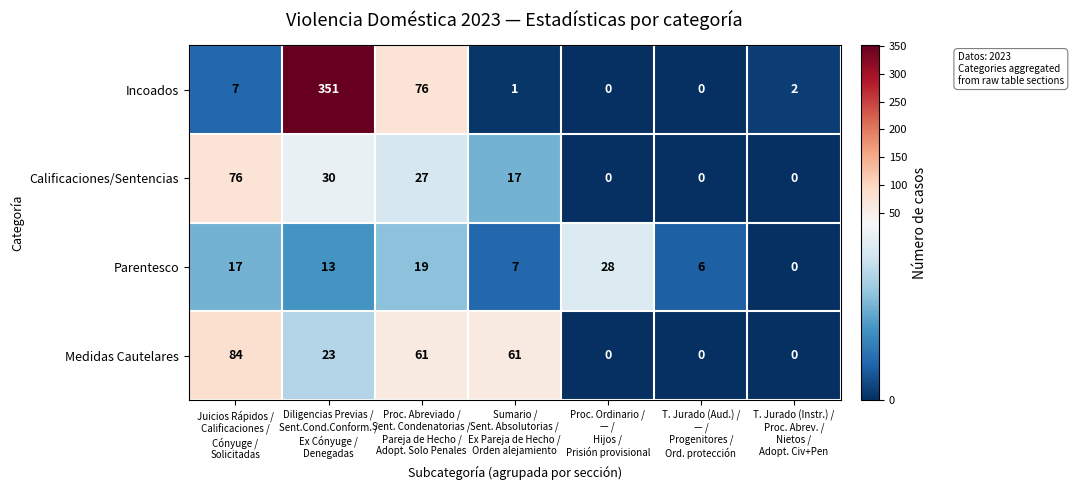

What is the greatest value displayed?

351